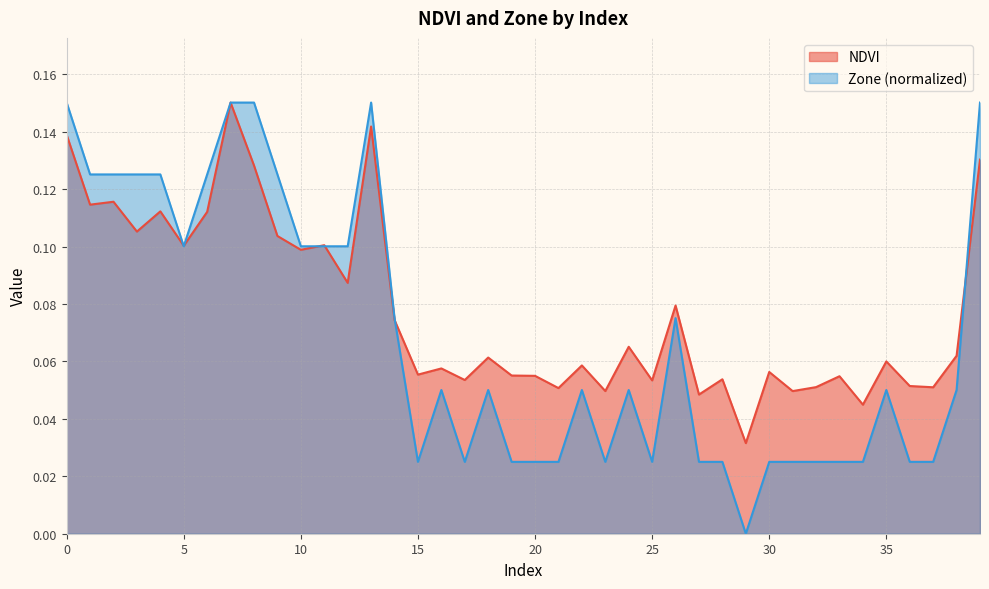

Rank the series by their average value, from lowest to highest.

Zone (normalized), NDVI